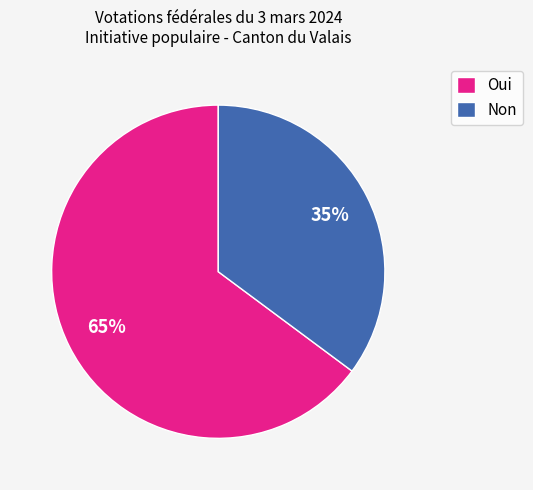

Which slice represents more than half of the pie?

Oui